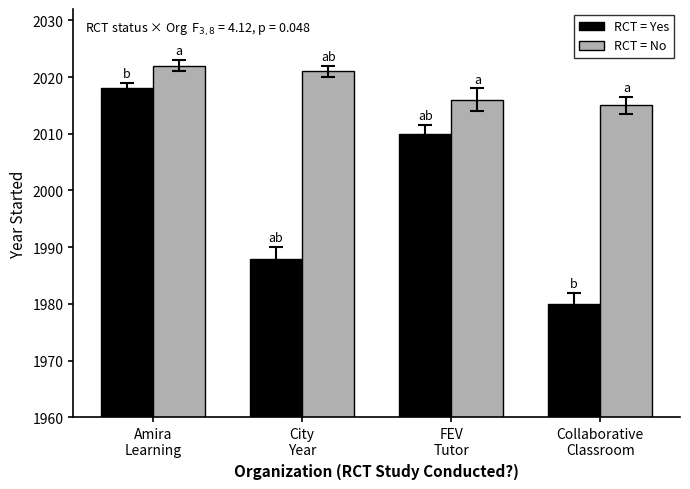

What is the highest value of the RCT = No series?

2022